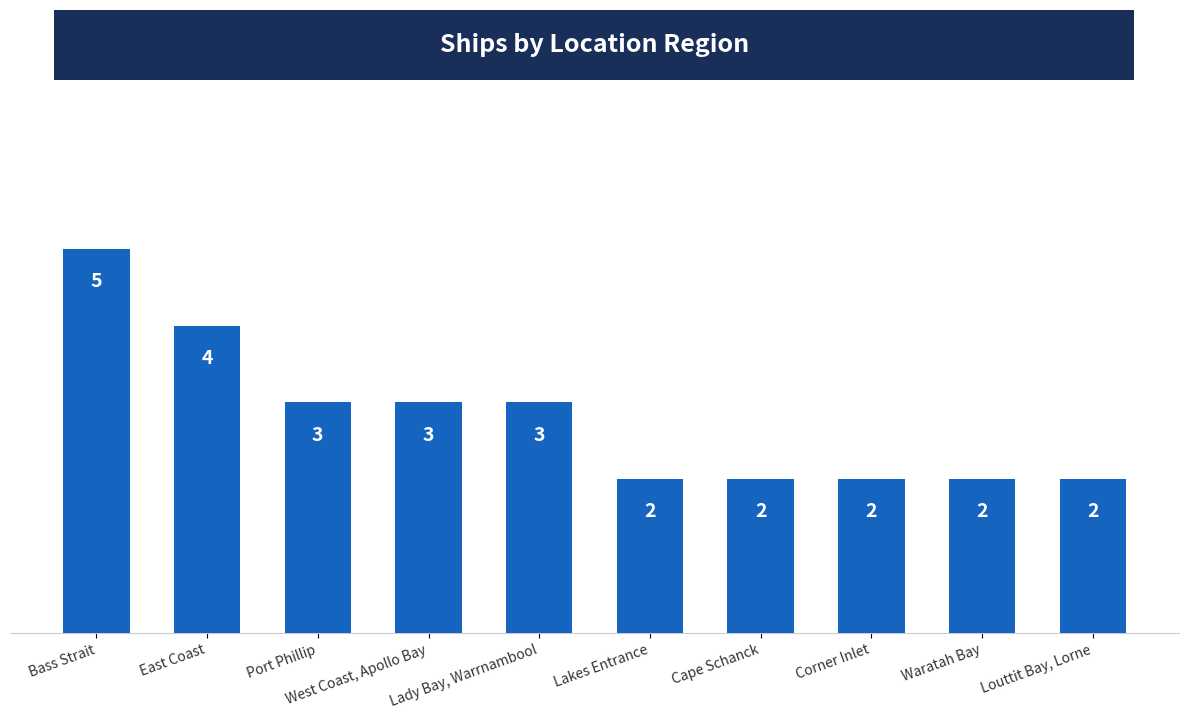

Reading left to right, extract all data points from this chart.

5	4	3	3	3	2	2	2	2	2